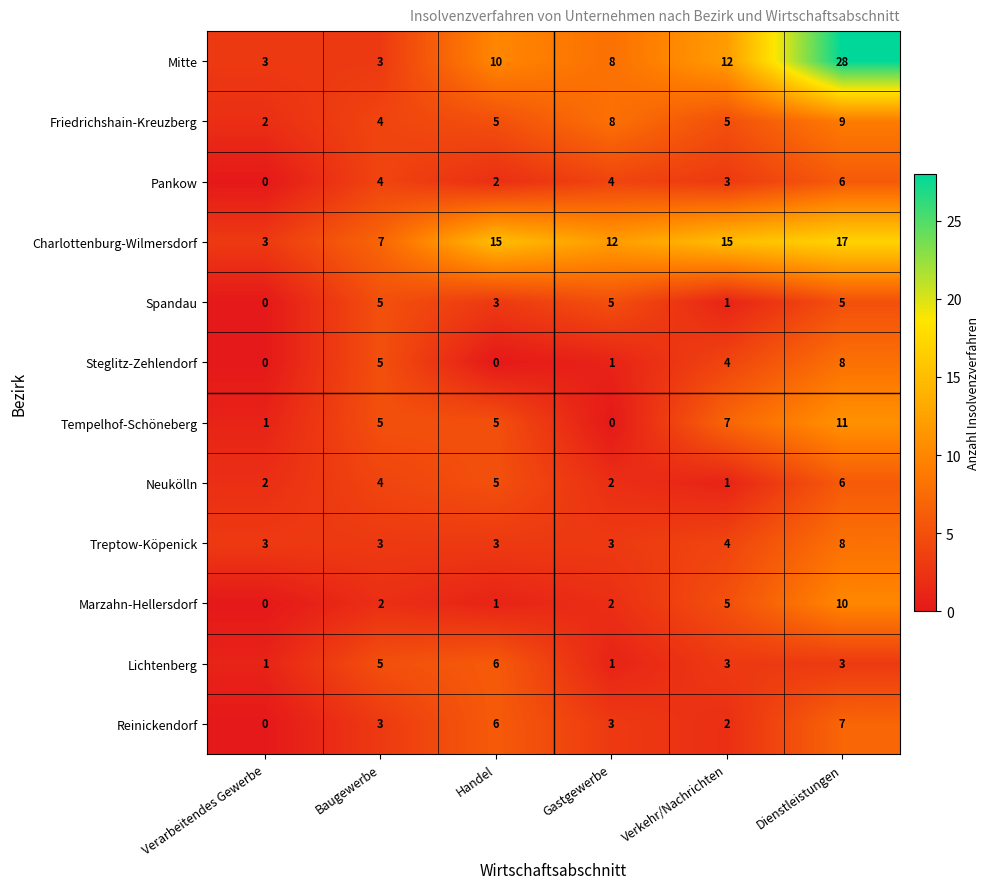

Is the value of Spandau at Verarbeitendes Gewerbe greater than the value of Tempelhof-Schöneberg at Verarbeitendes Gewerbe?

No